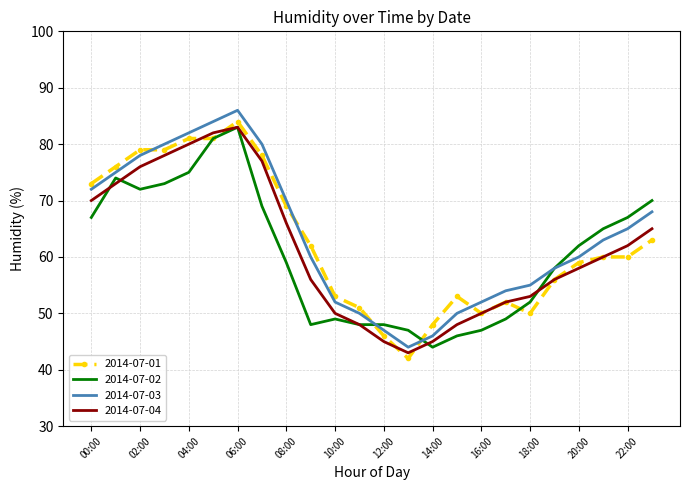

What is the maximum value shown in the chart?

86